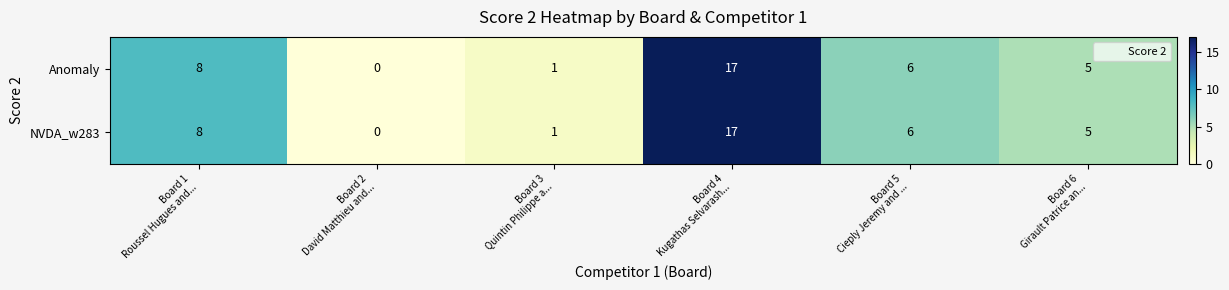

How many values in the NVDA_w283 series are below 6?

3